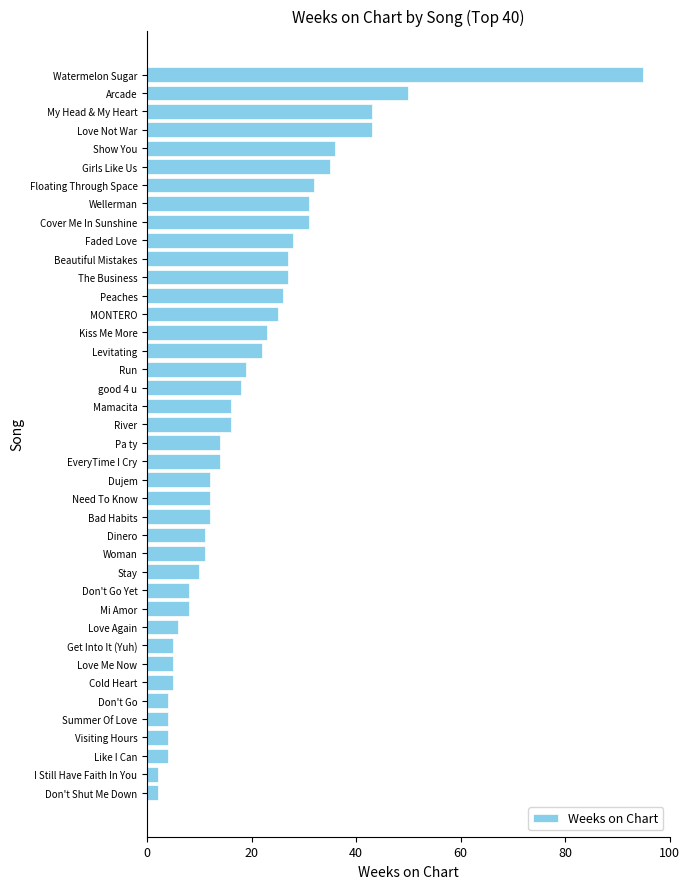

True or false: the data shows 4 at Like I Can.

True